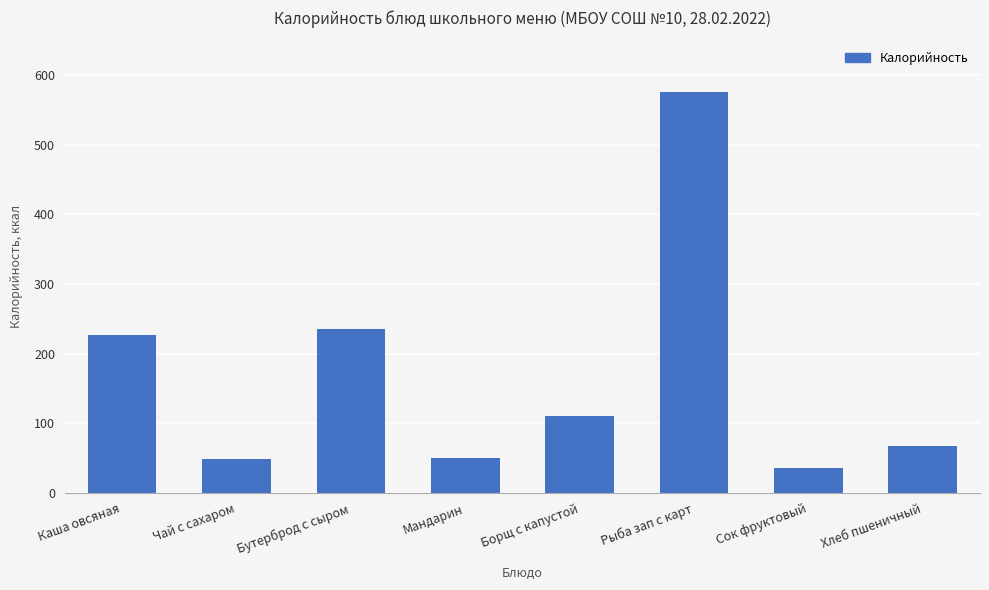

Approximately how many times larger is the value at Рыба зап с карт compared to Борщ с капустой?

5.2